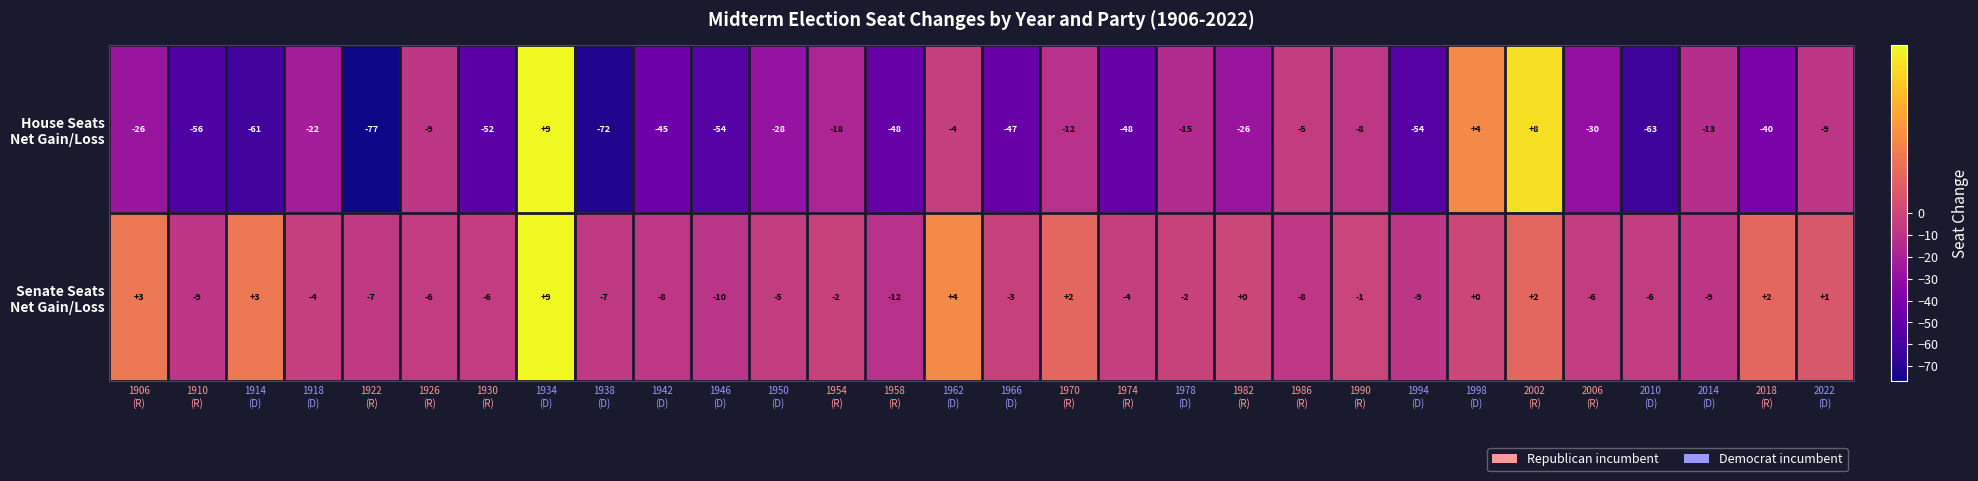

How many data points does each series have?

30